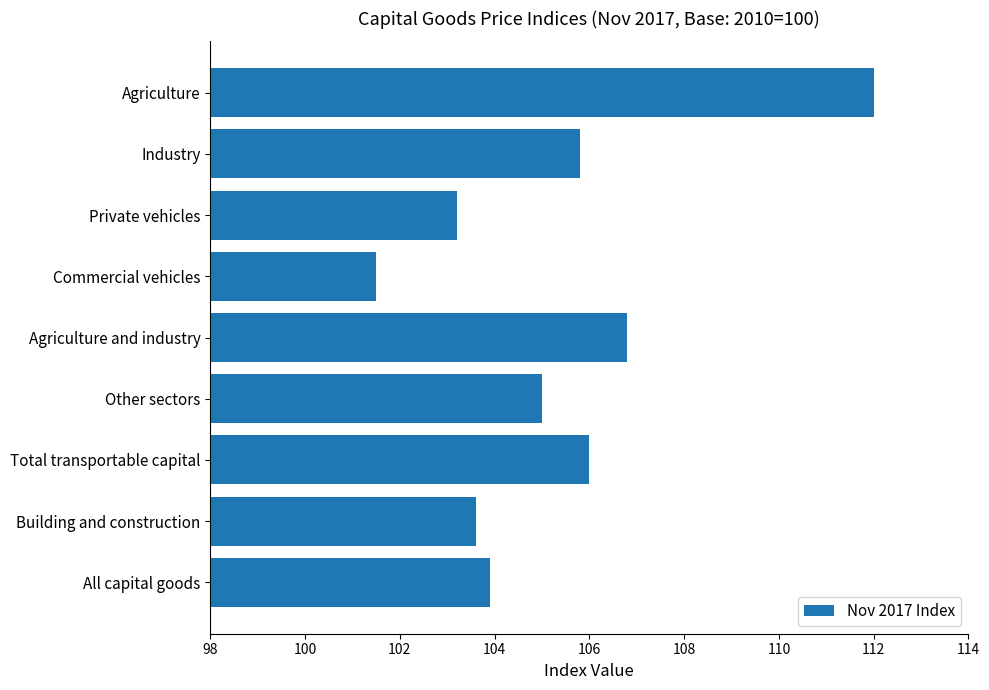

What is the change in value from Agriculture to Industry?

-6.2